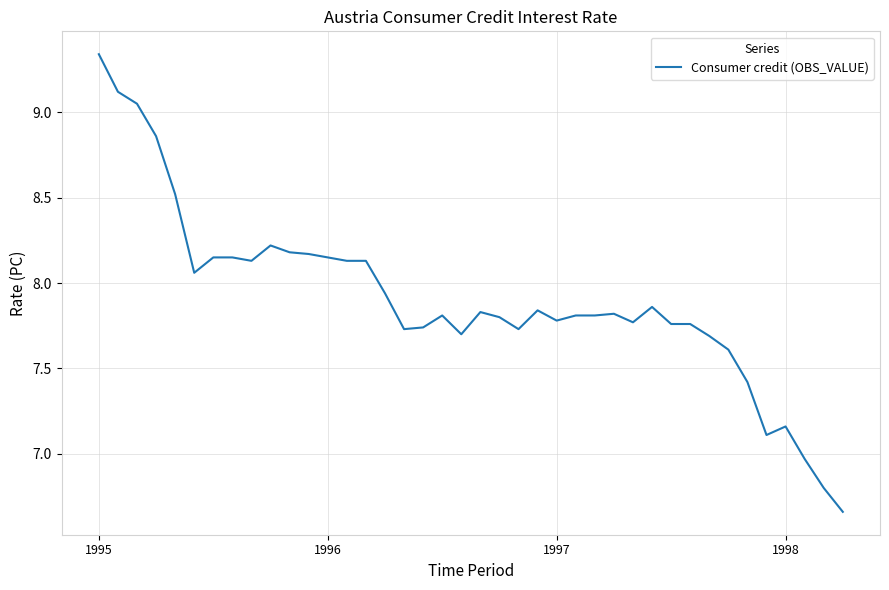

What is the difference between the maximum and minimum values?

2.7